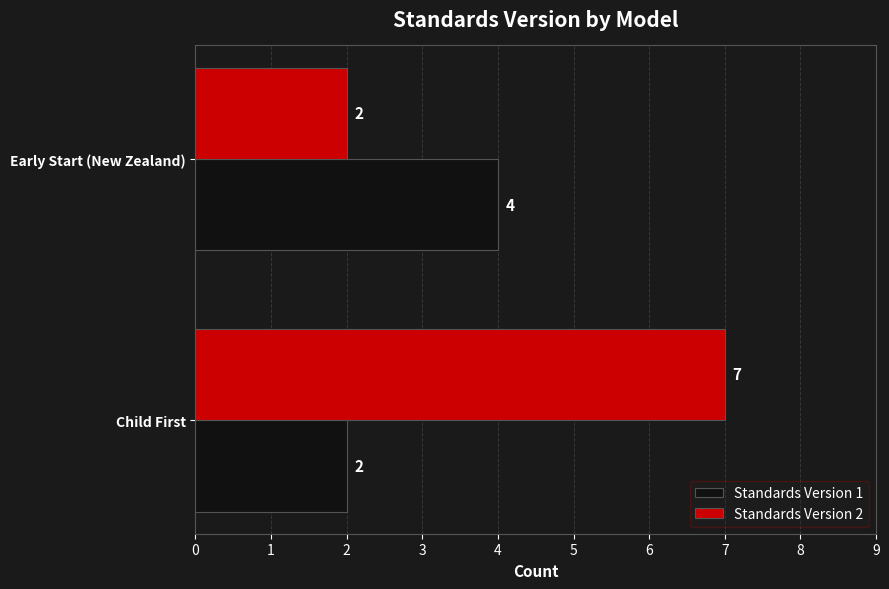

What is the total value across all series at Child First?

9